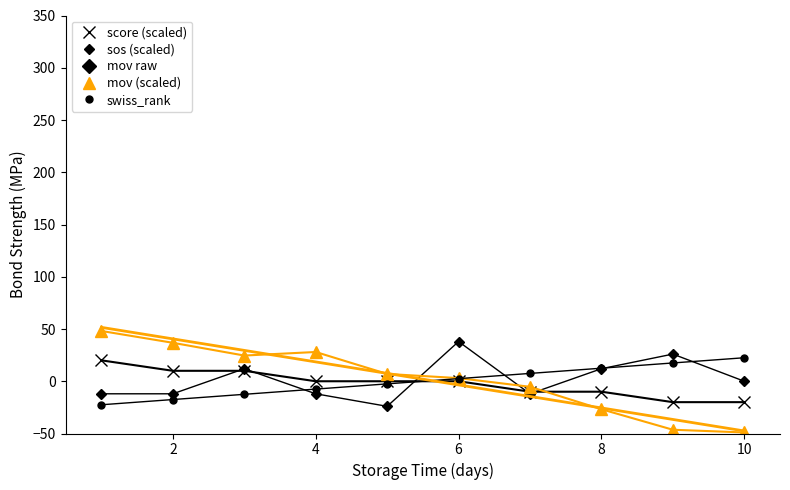

What is the difference between the highest and lowest values at 2?

54.3